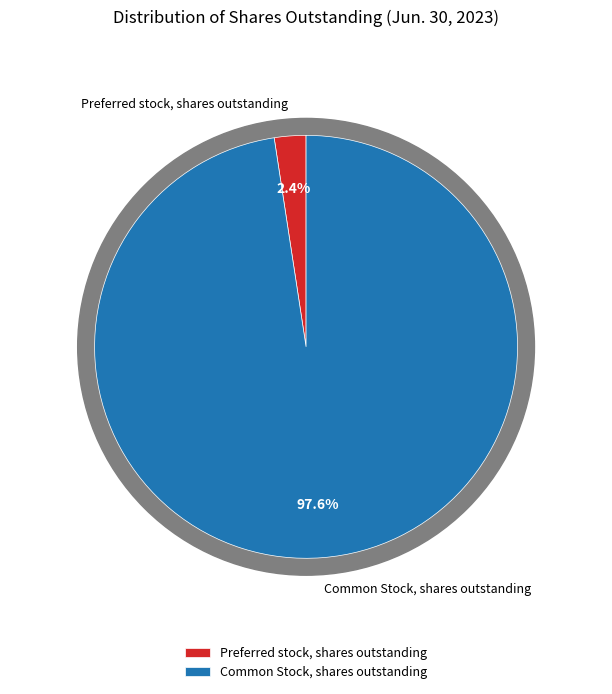

To the nearest percent, what is the difference between the largest and smallest slice percentages?

95%